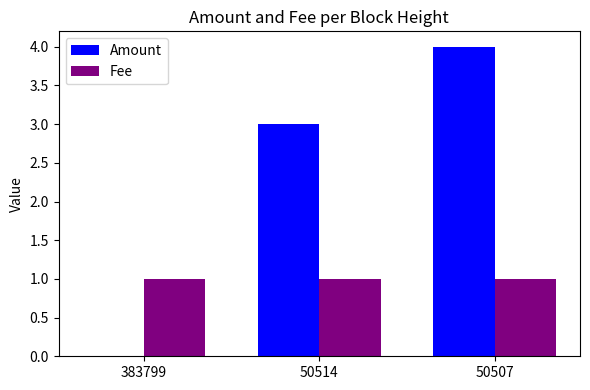

Where is Amount nearest to the value 2?

50514